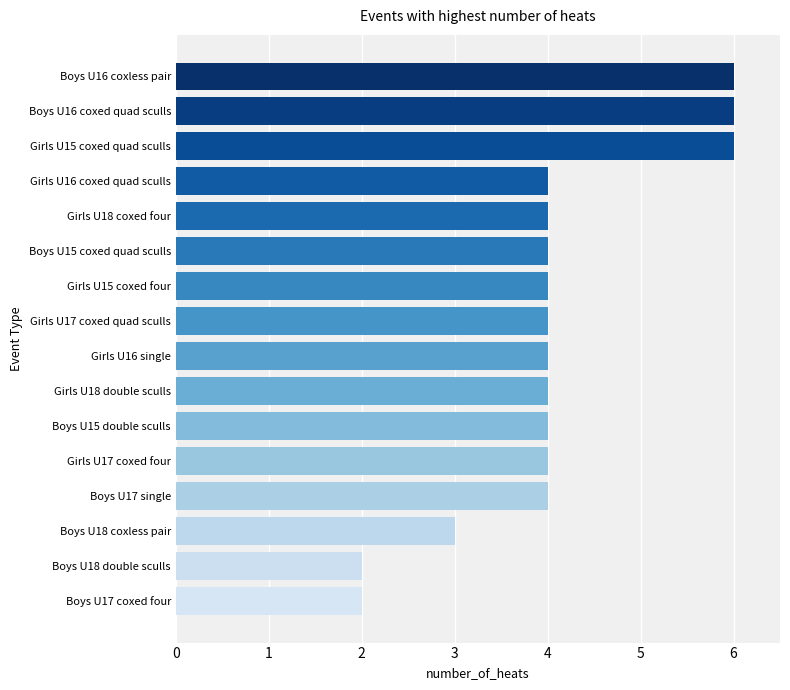

What is the greatest value displayed?

6